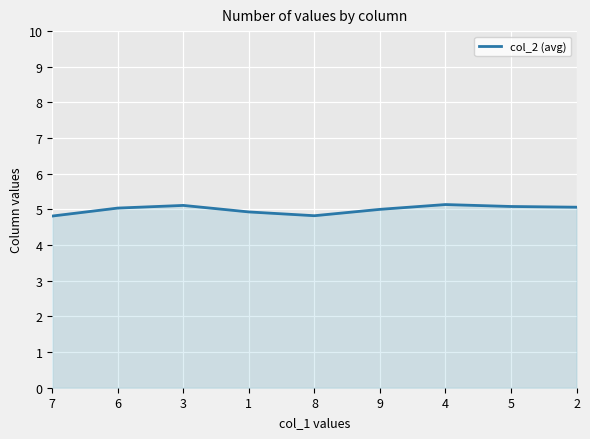

What is the change in value from 1 to 5?

+0.2